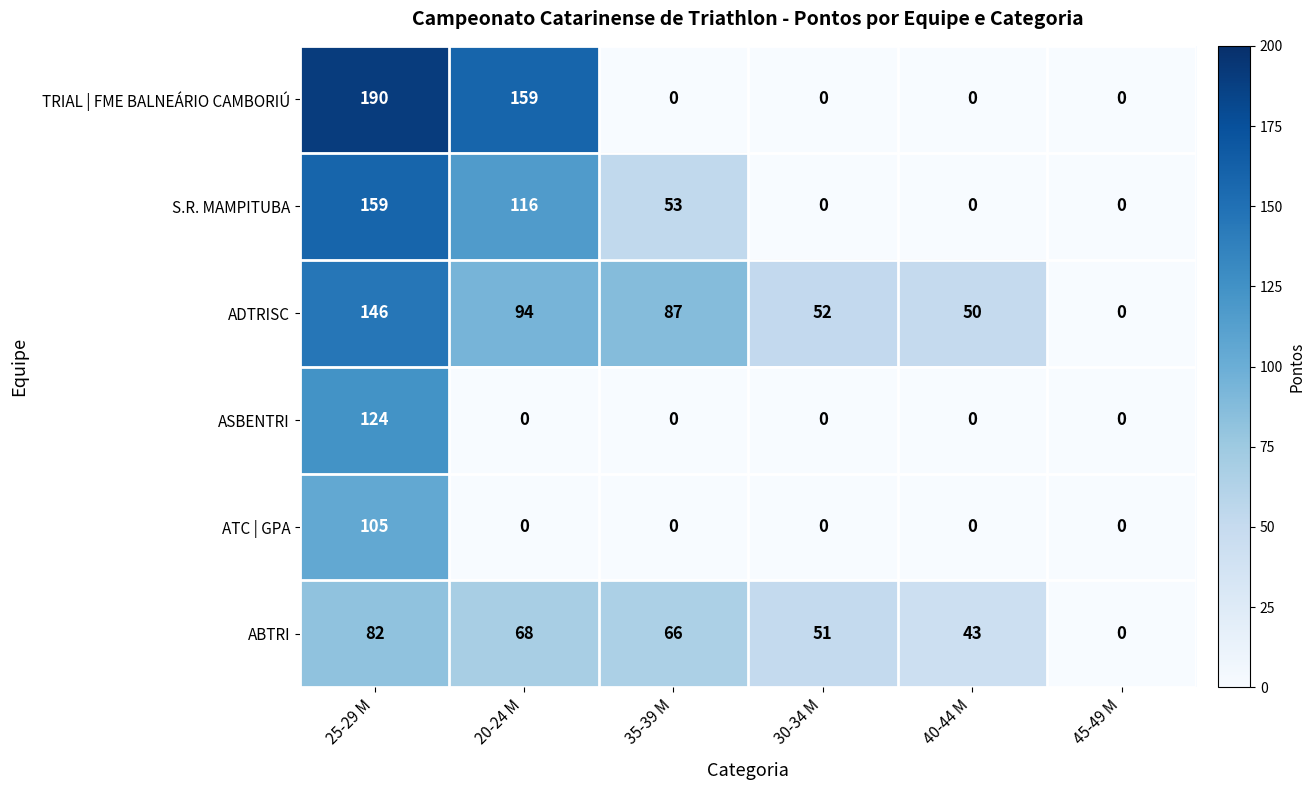

Which series has the largest range (max minus min)?

TRIAL | FME BALNEÁRIO CAMBORIÚ